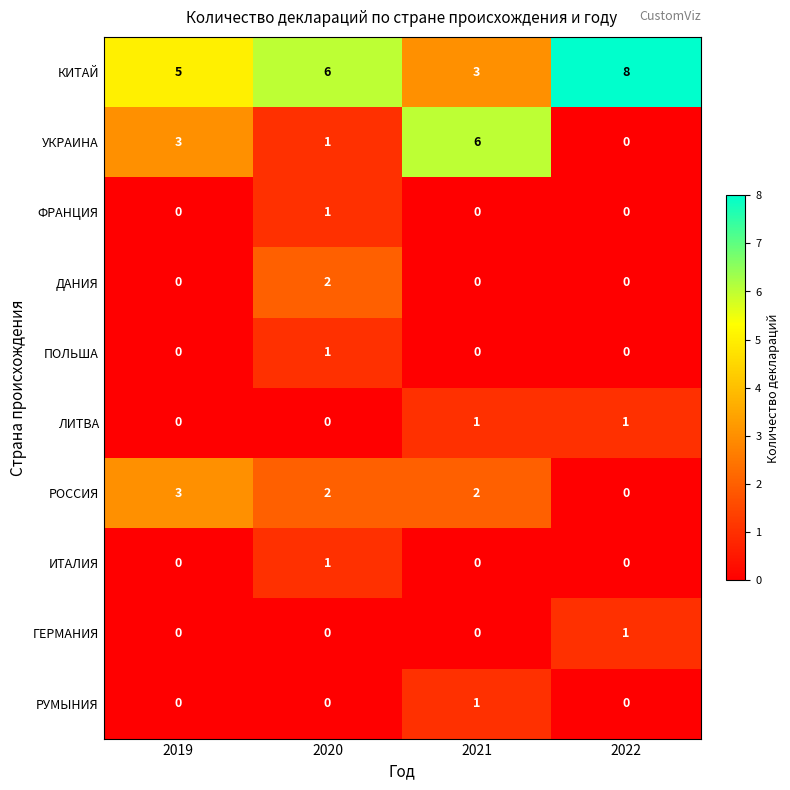

Which series has the largest total across all categories?

КИТАЙ